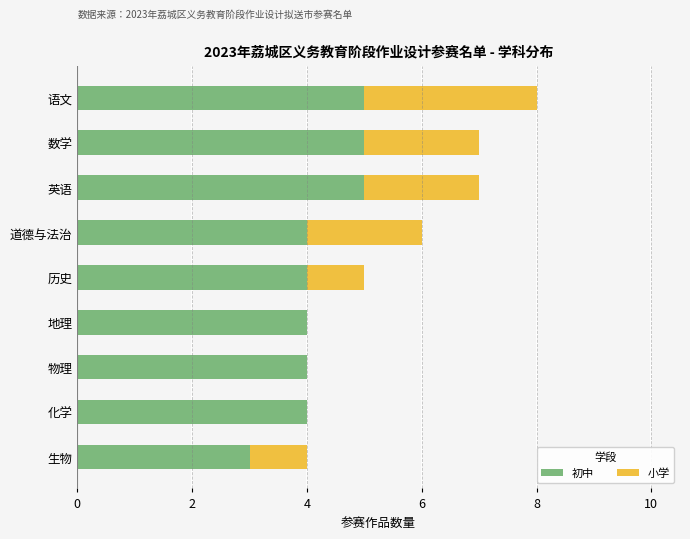

What is the sum of all 初中 values?

38